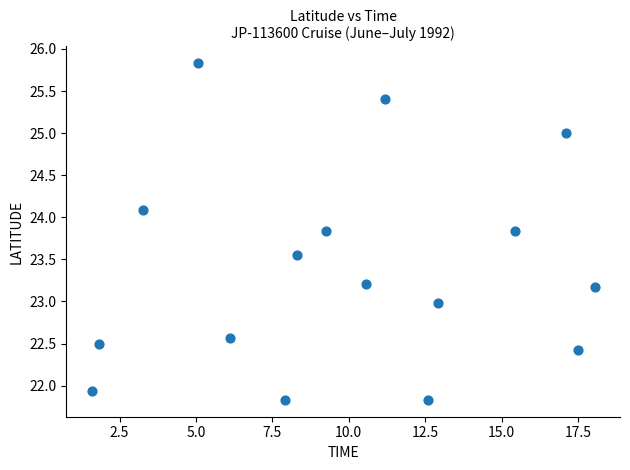

What is the range of X values (max minus min)?

16.5